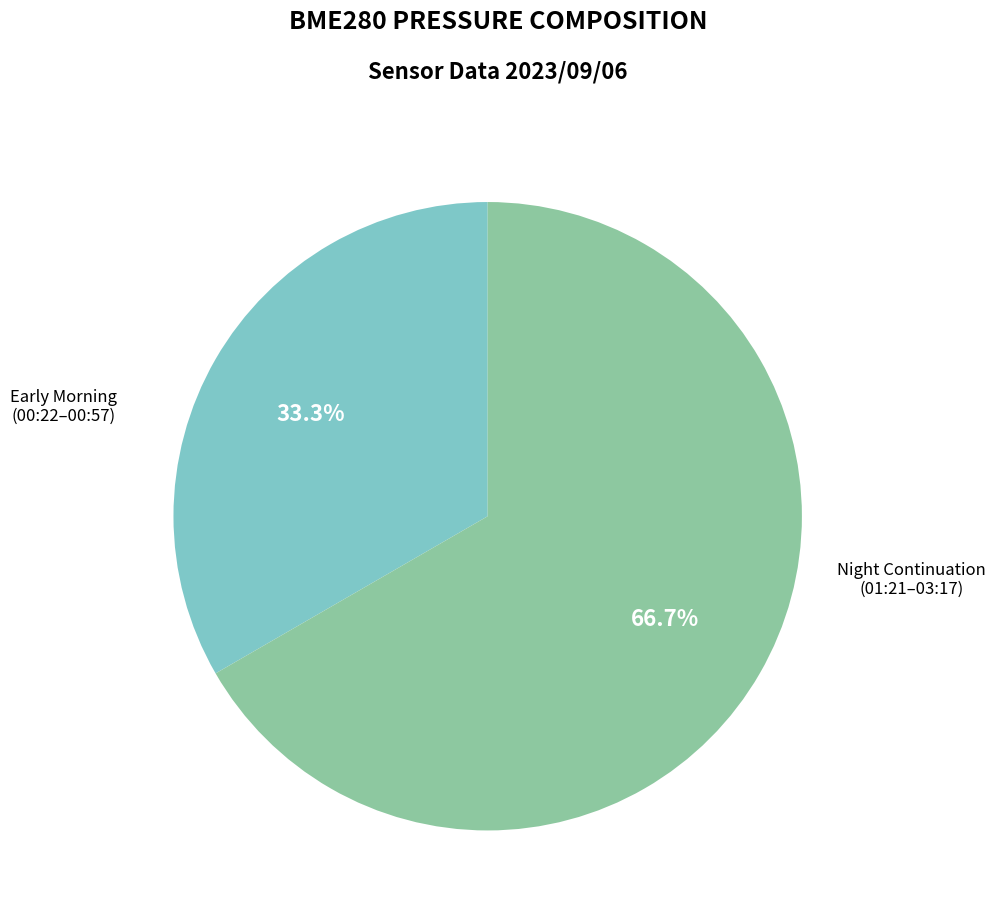

Is there any slice that represents more than half of the pie?

Yes